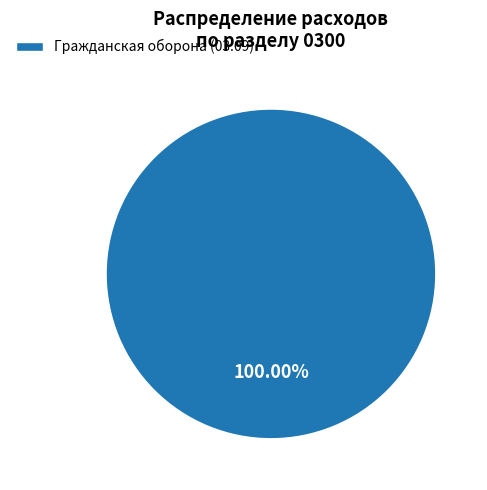

How many segments does this pie chart have?

1